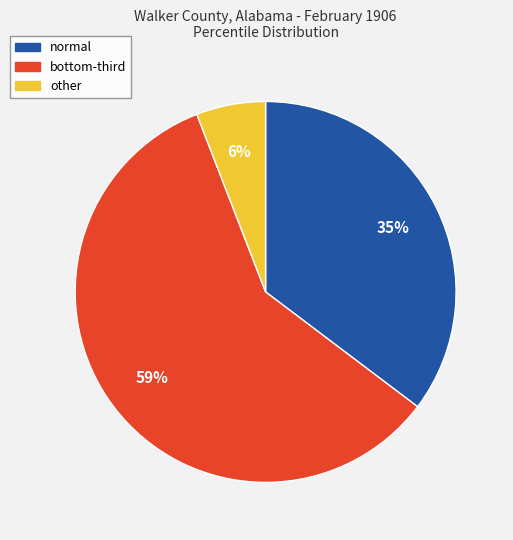

True or false: normal accounts for 22% of the total.

False